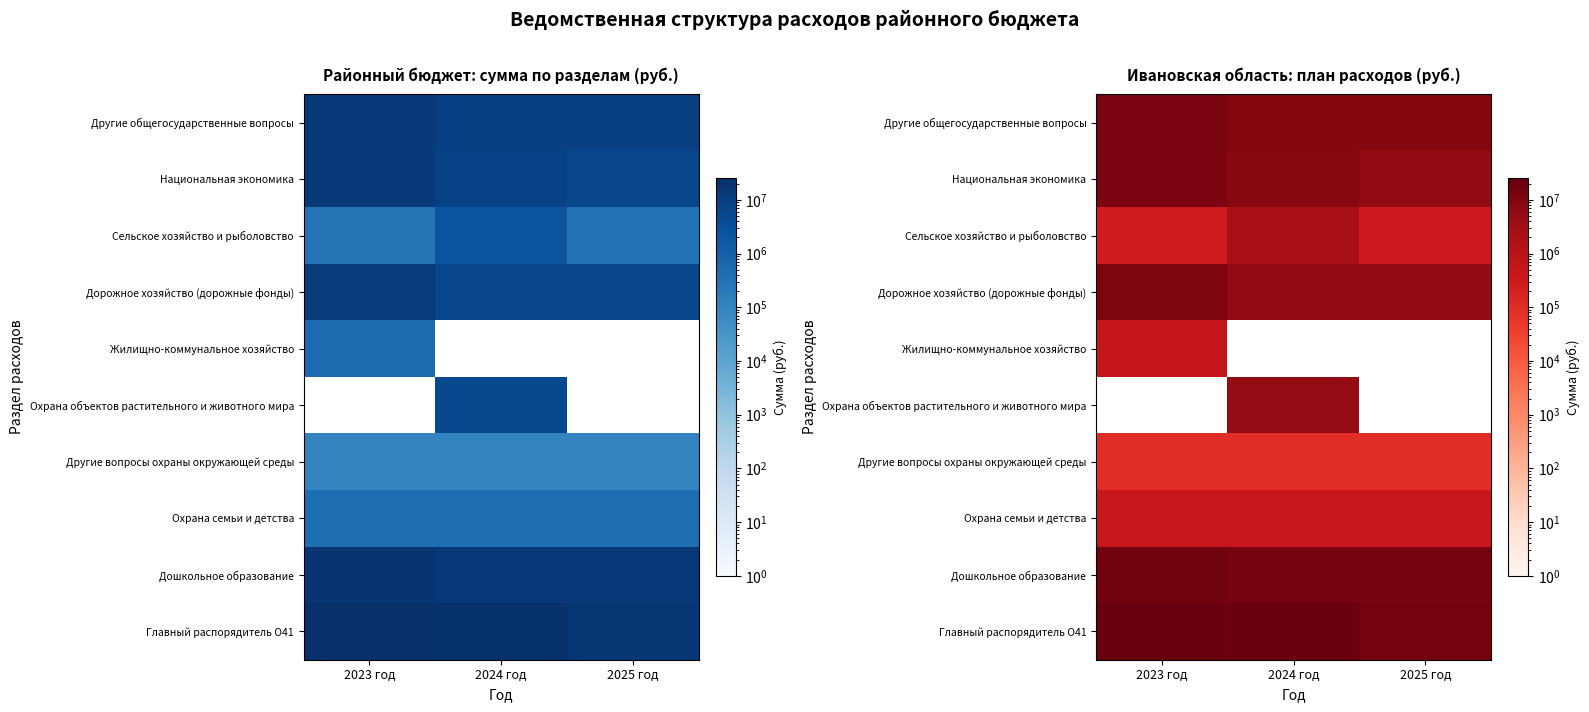

Is it true that Дошкольное образование equals 5881238.7 at 2024 год?

False